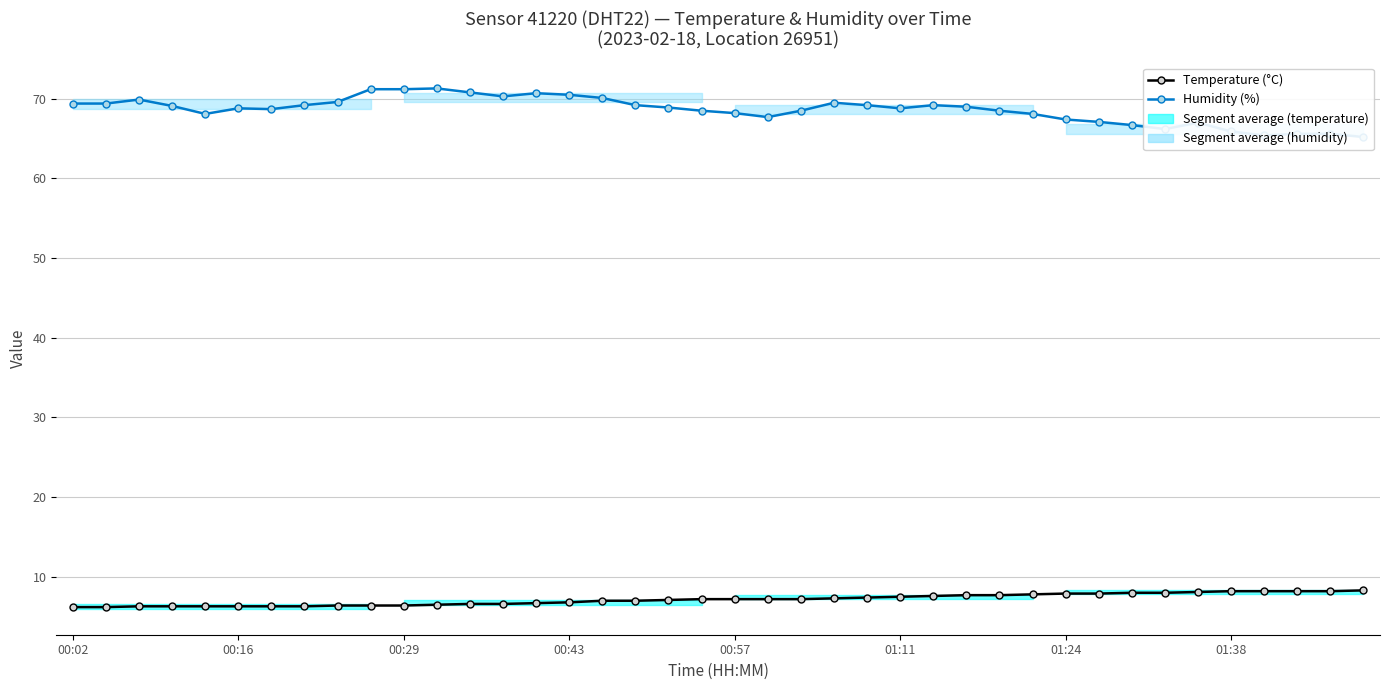

At which label is Humidity (%) closest to 68?

00:57